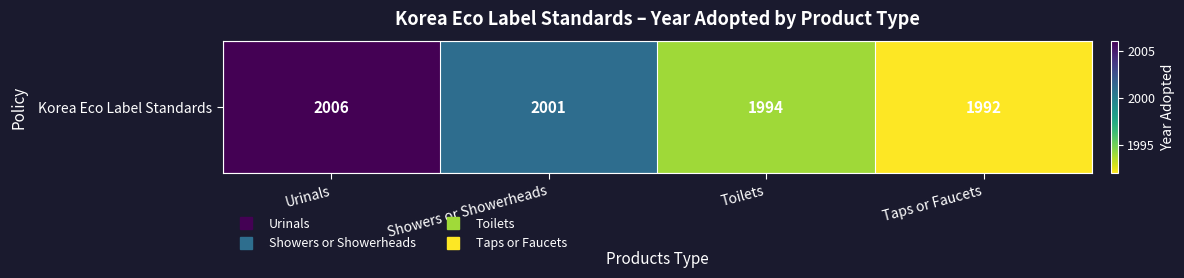

What is the difference between the values at Toilets and Urinals?

12